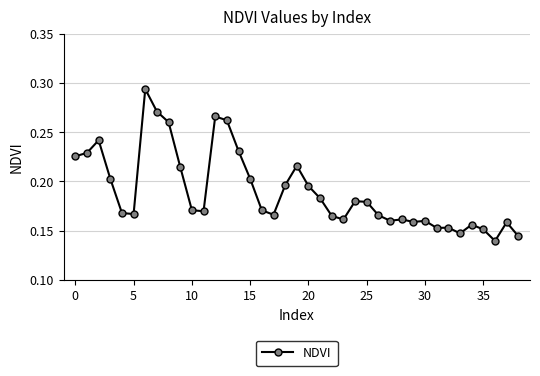

Does the chart have visible grid lines?

Yes